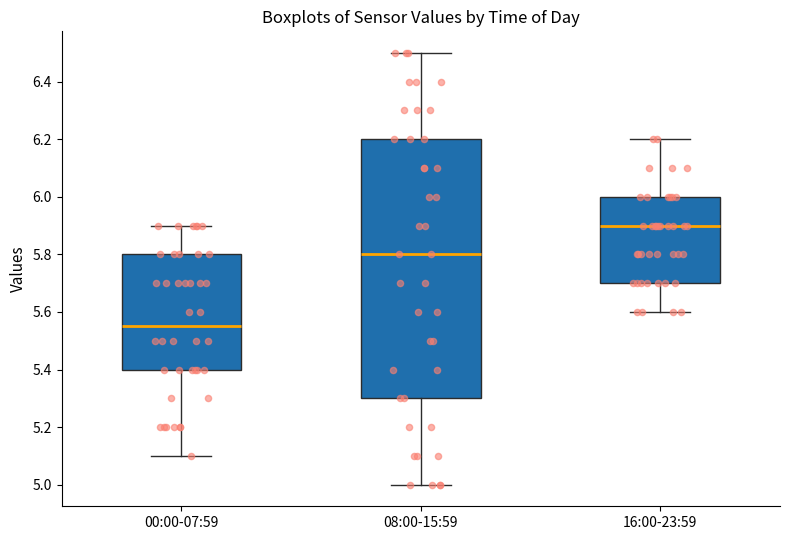

Which box's median line is the lowest?

00:00-07:59